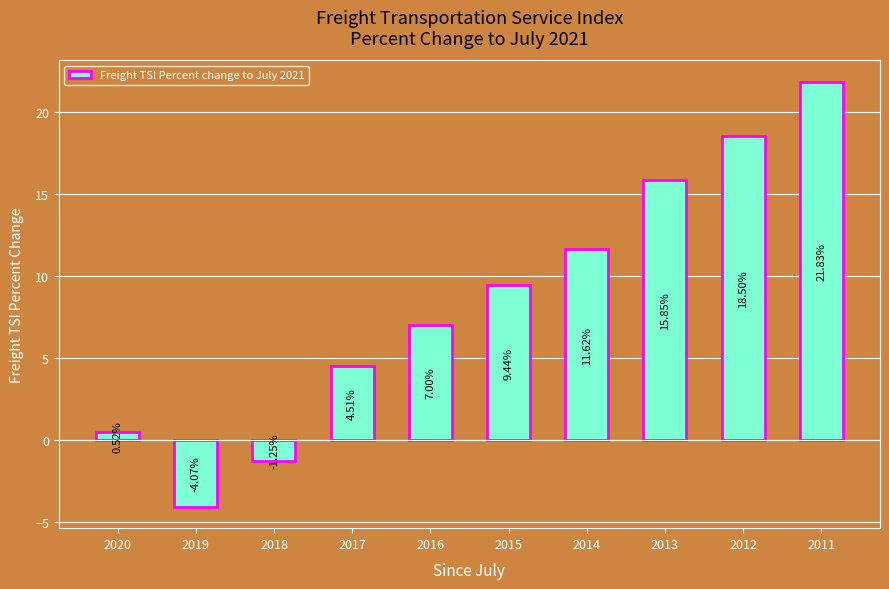

What is the sum of the values at 2011 and 2020?

22.4